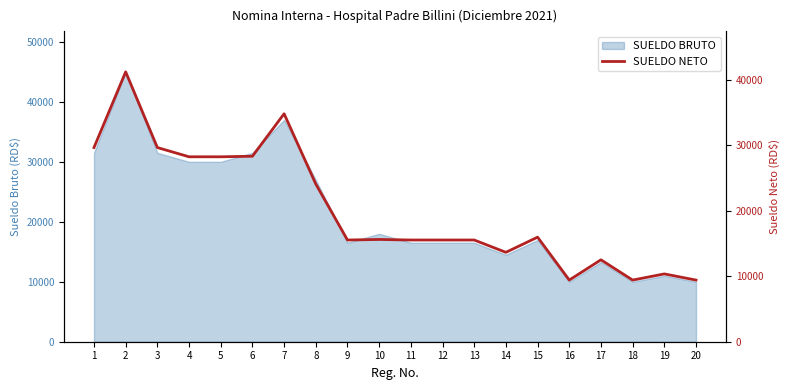

True or false: the data shows 7032.4 at 17.

False